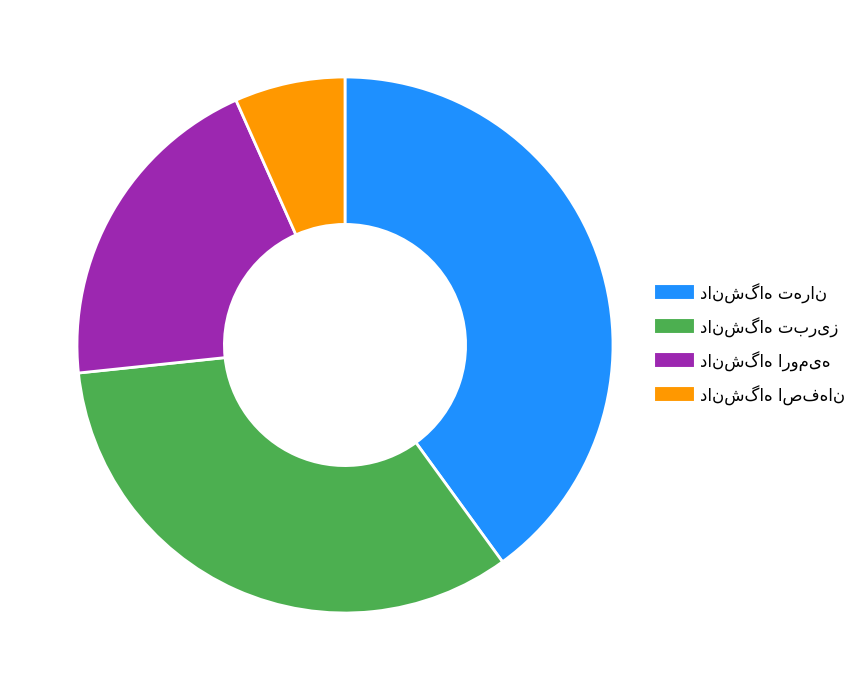

Is there a majority slice in this chart?

No